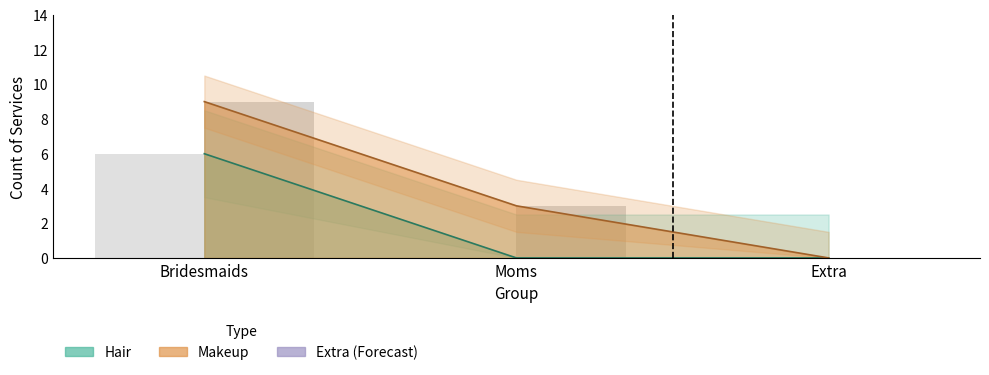

How many values in Makeup are above zero?

2